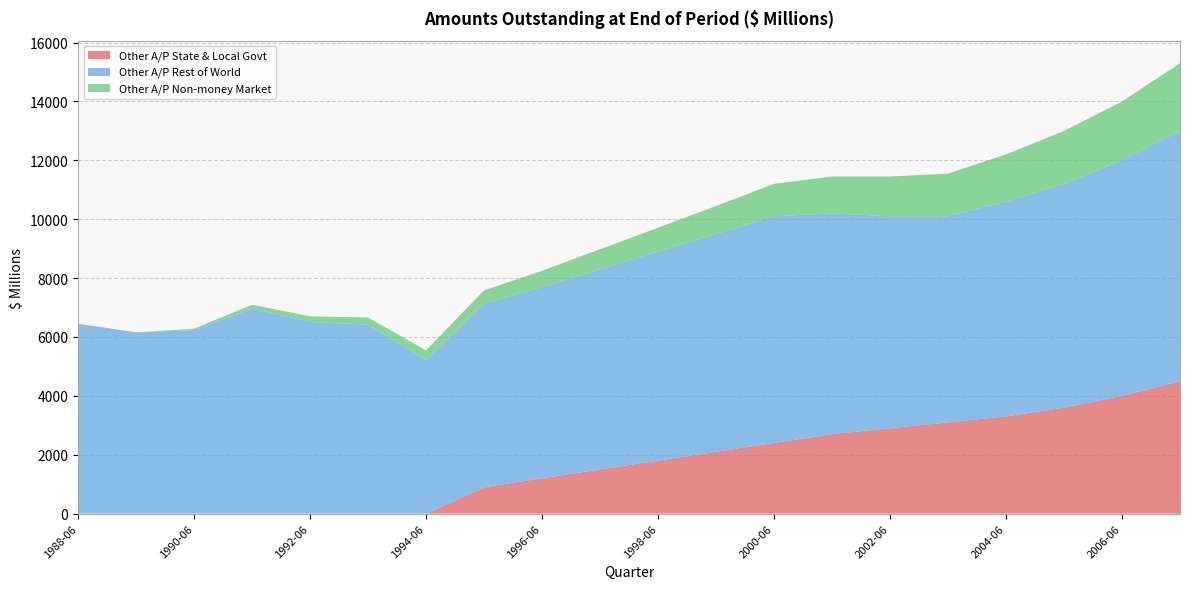

Reading right to left, extract all data points from this chart.

A84931334T: 0	0	0	0	0	0	0	0	0	0	0	0	0	0	0	0	0	0	0	0
A3365086R: 4500	4000	3600	3300	3100	2900	2700	2400	2100	1800	1500	1200	891	0	0	0	0	0	0	0
A3370120C: 8500	8000	7600	7300	7000	7200	7500	7700	7400	7100	6800	6500	6242	5217	6418	6510	6967	6229	6155	6451
A3368107V: 2300	2000	1800	1600	1450	1350	1250	1100	950	810	680	550	447	328	243	191	129	53	0	0